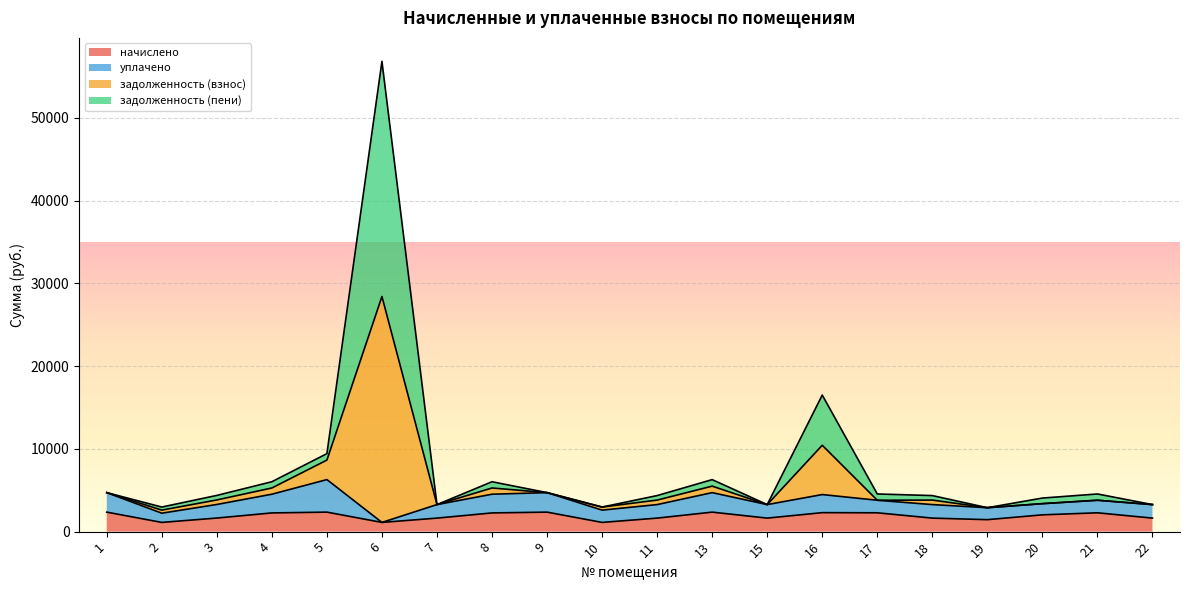

At which category is the sum across all series the highest?

6